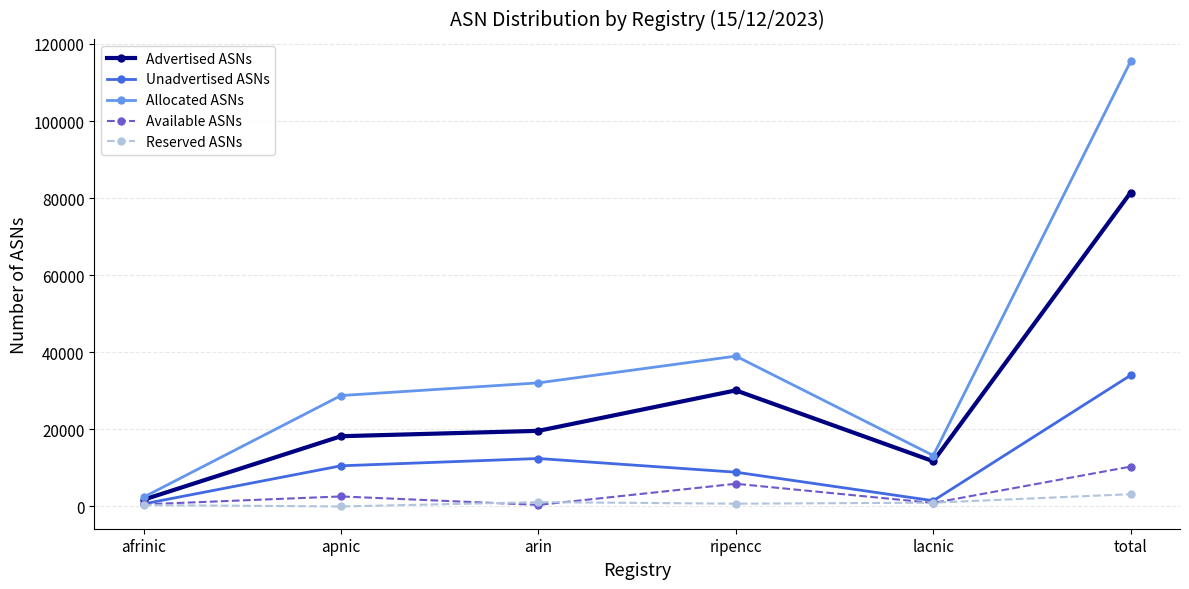

What value does the Available ASNs series have at total, to the nearest 10?

10340